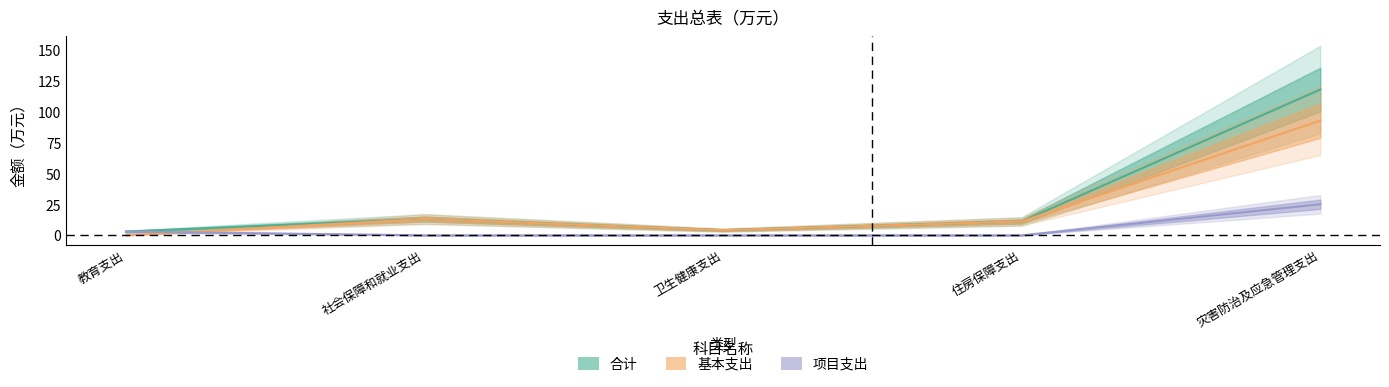

What is the sum of all 基本支出 values?

121.6